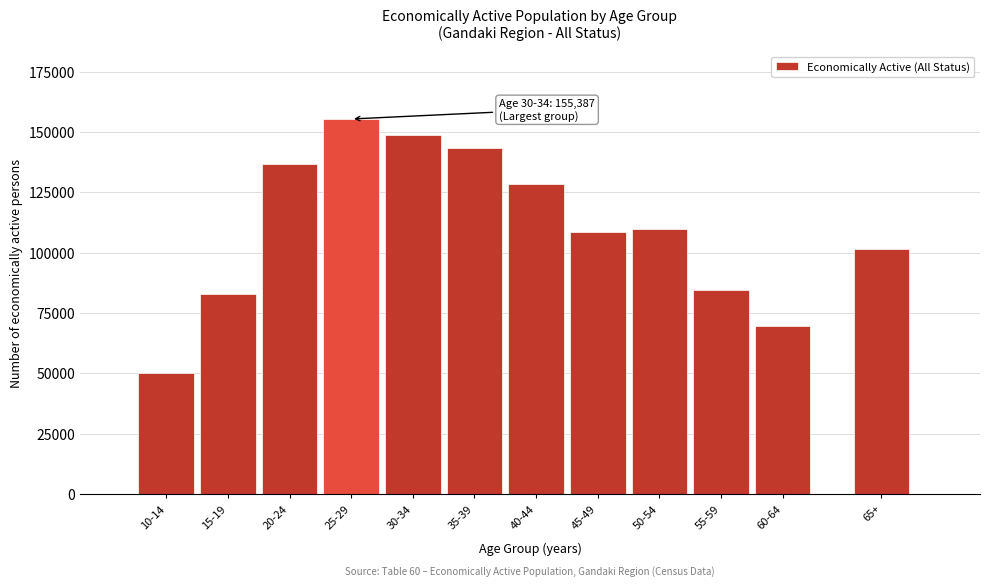

Reading right to left, transcribe all the data shown in this chart.

65+=101628	60-64=69850	55-59=84624	50-54=109680	45-49=108730	40-44=128445	35-39=143198	30-34=148814	25-29=155387	20-24=136601	15-19=82882	10-14=50355